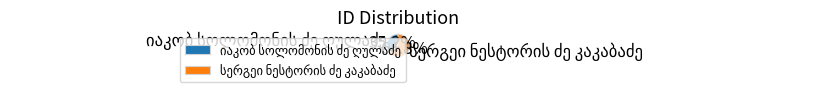

Is there a majority slice in this chart?

Yes